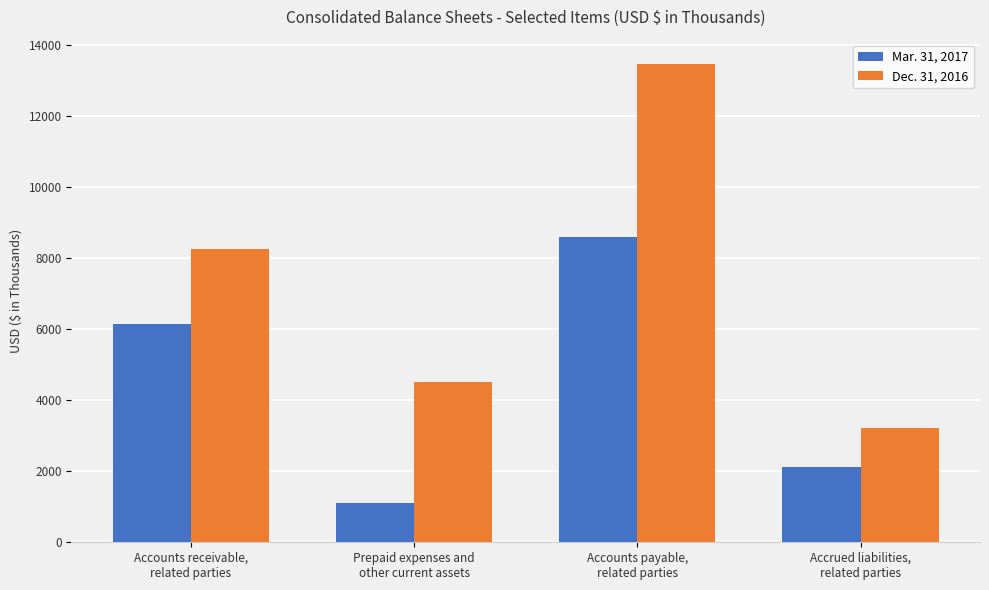

Which series has the largest total across all categories?

Dec. 31, 2016